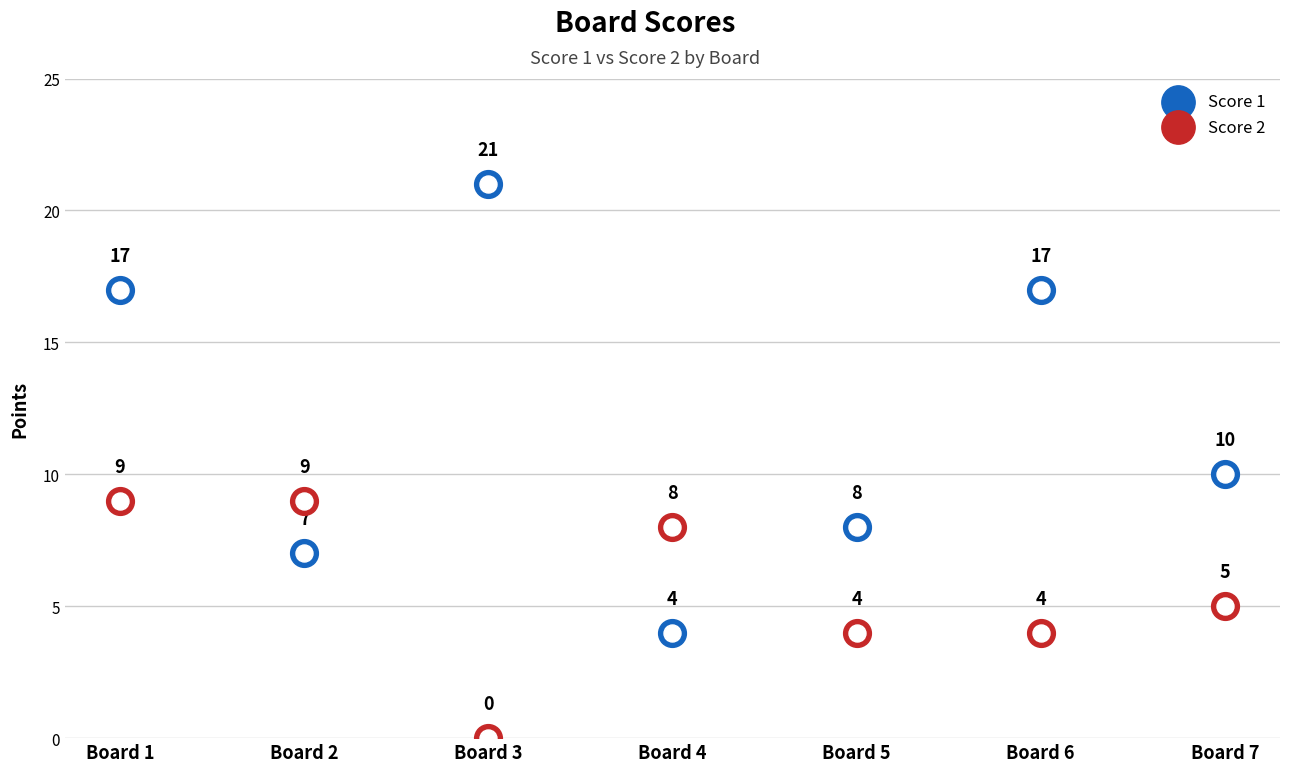

At which category is the sum across all series the highest?

1